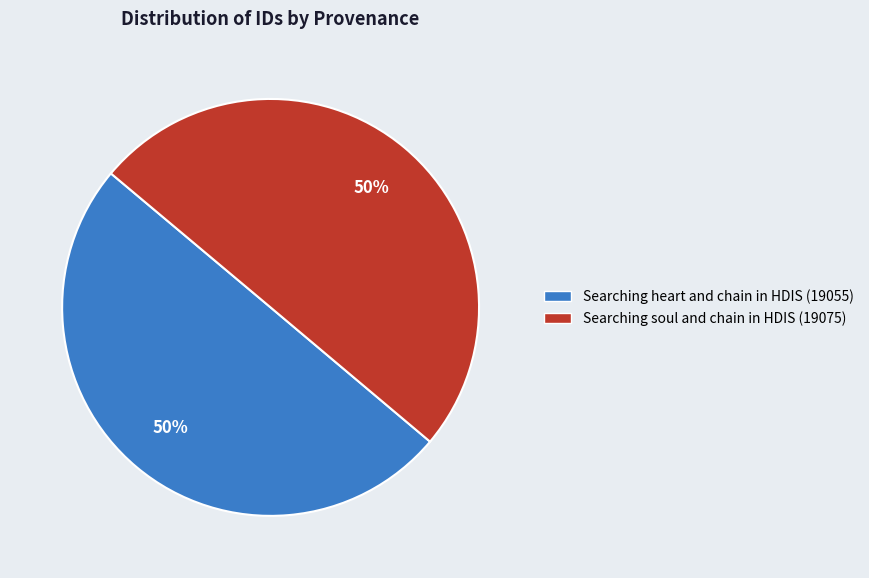

To the nearest percent, what is the combined percentage of Searching heart and chain in HDIS and Searching soul and chain in HDIS?

100%